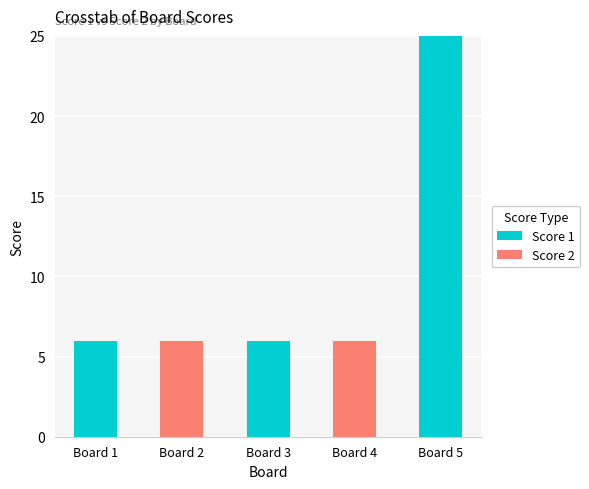

How many series are shown in this chart?

2